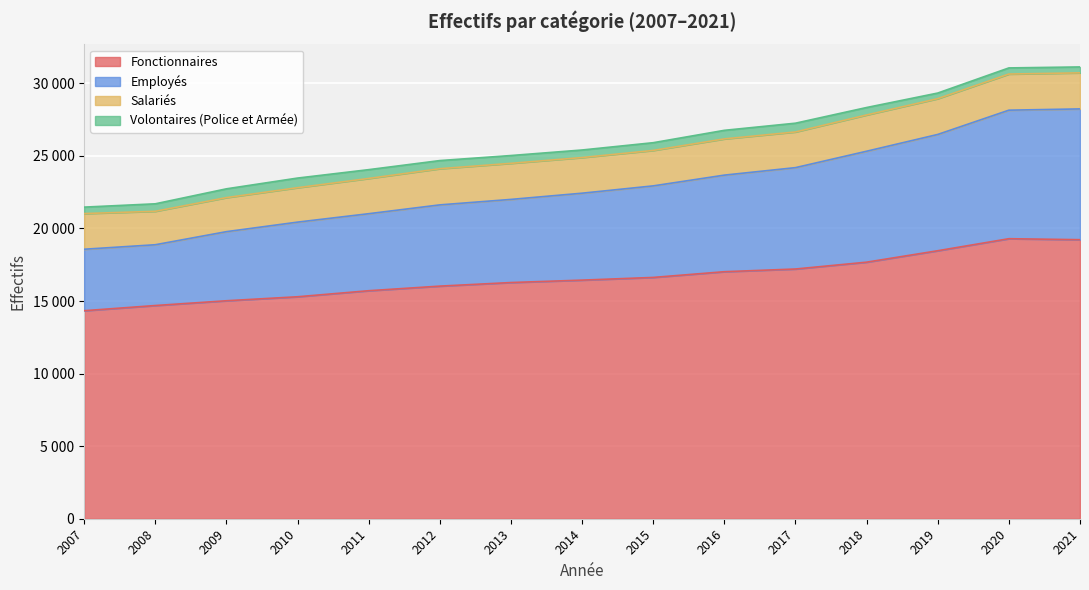

Where is the first local maximum for Fonctionnaires?

2020